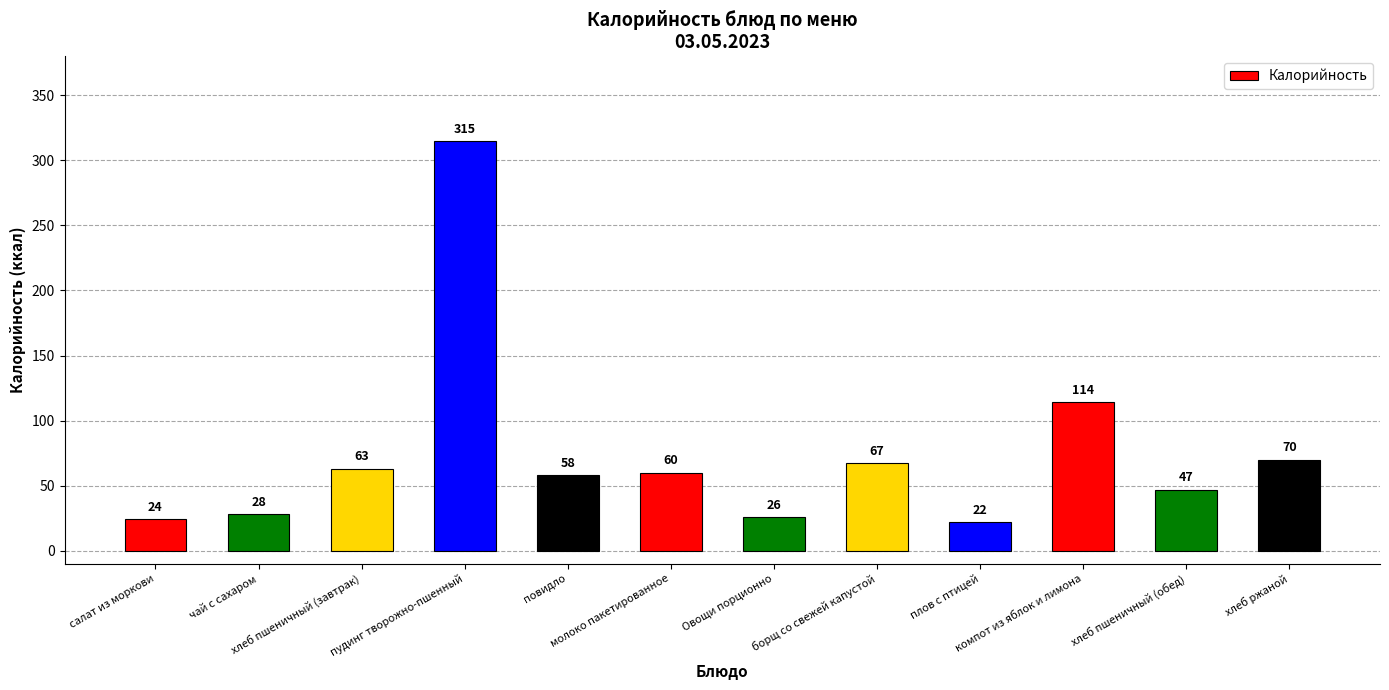

Reading right to left, list all the values displayed in this chart.

хлеб ржаной=70	хлеб пшеничный (обед)=47	компот из яблок и лимона=114	плов с птицей=22	борщ со свежей капустой=67	Овощи порционно=26	молоко пакетированное=60	повидло=58	пудинг творожно-пшенный=315	хлеб пшеничный (завтрак)=63	чай с сахаром=28	салат из моркови=24